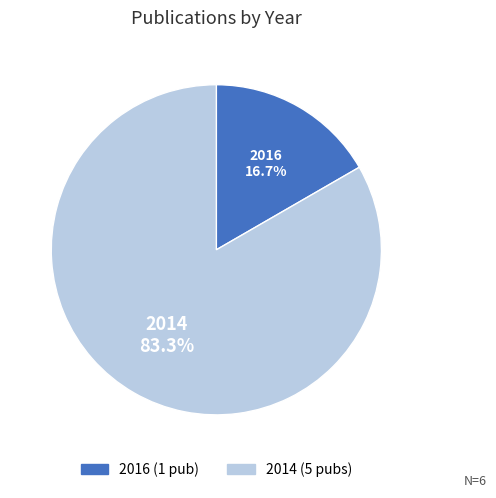

Is there any slice that represents more than half of the pie?

Yes